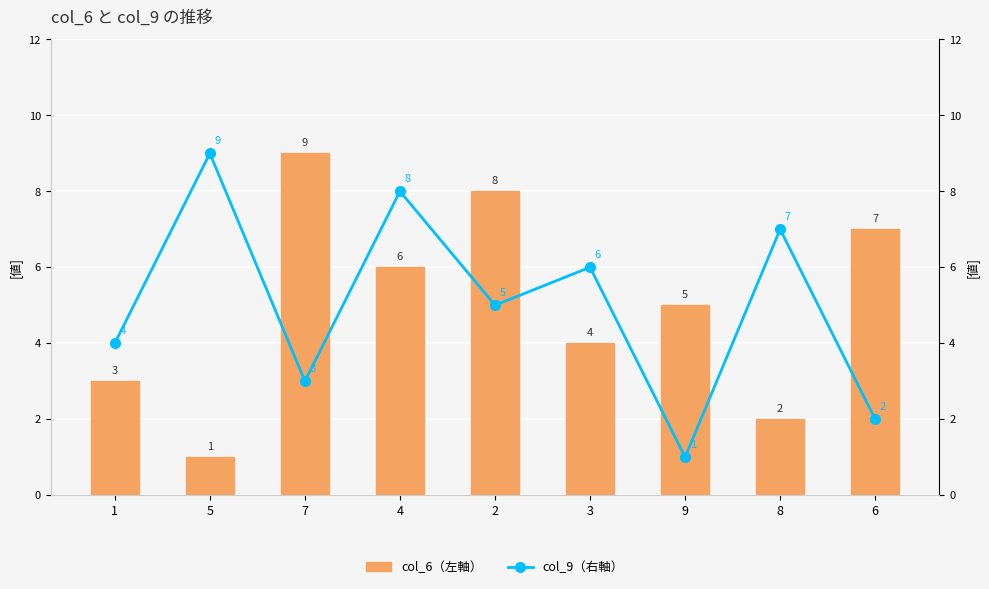

What is the label of the 9th bar from the right?

1